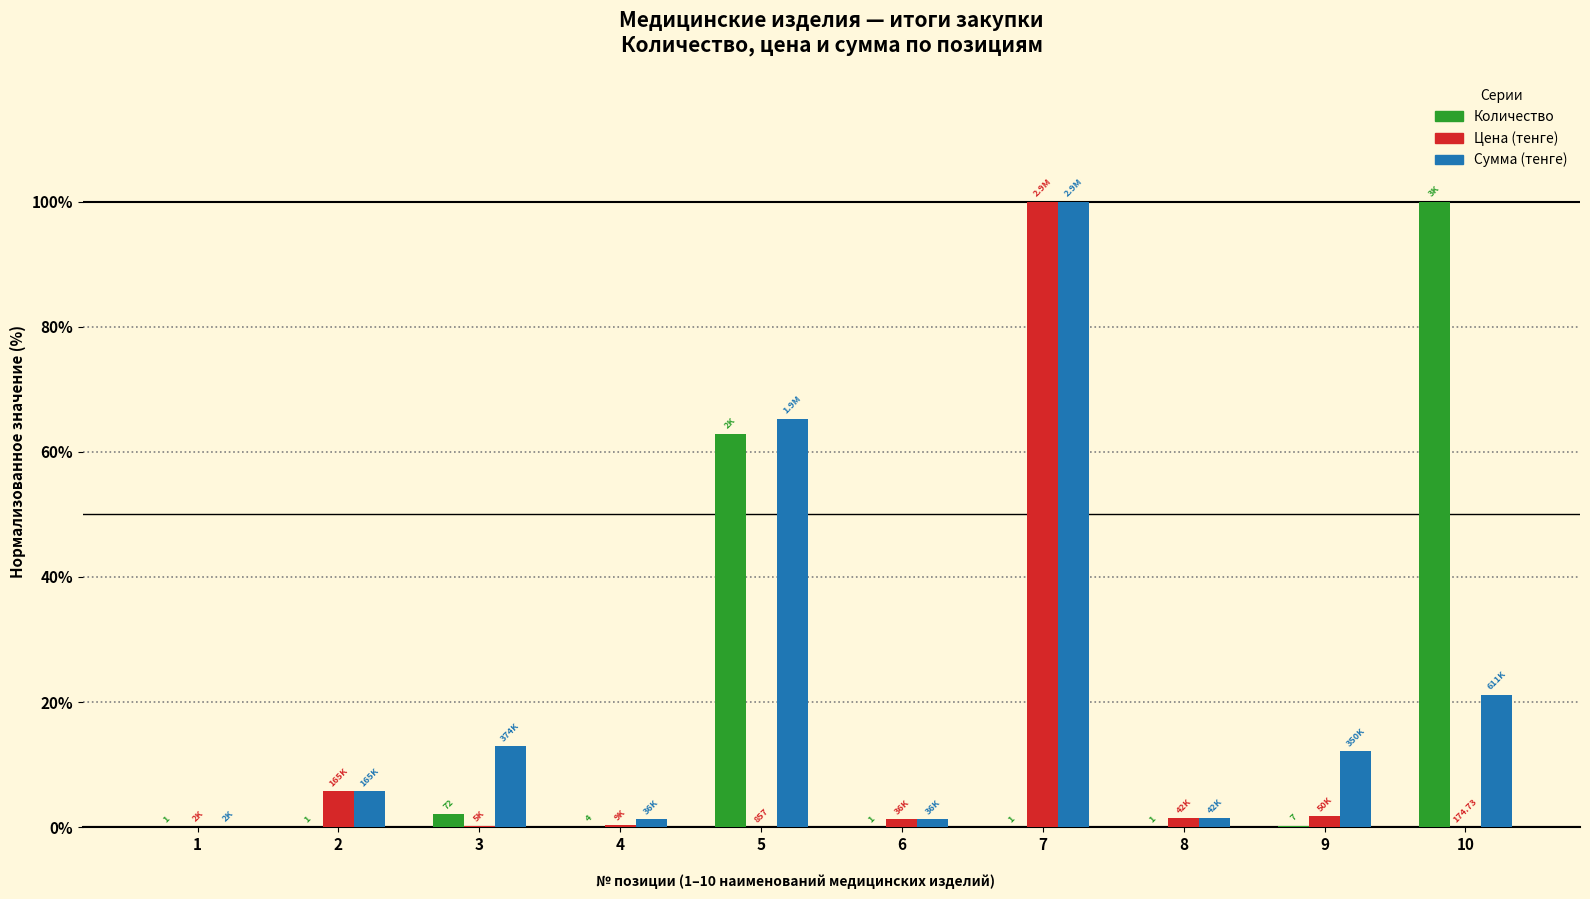

What is the sum of all Цена (тенге) values?

110.8